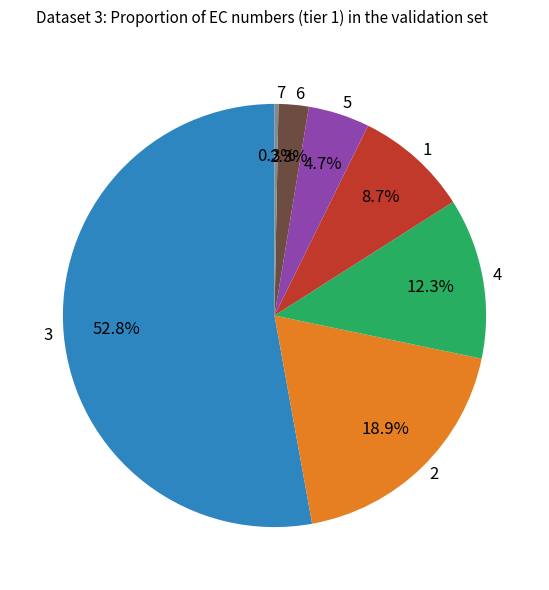

Which has a higher value, 7 or 5?

5